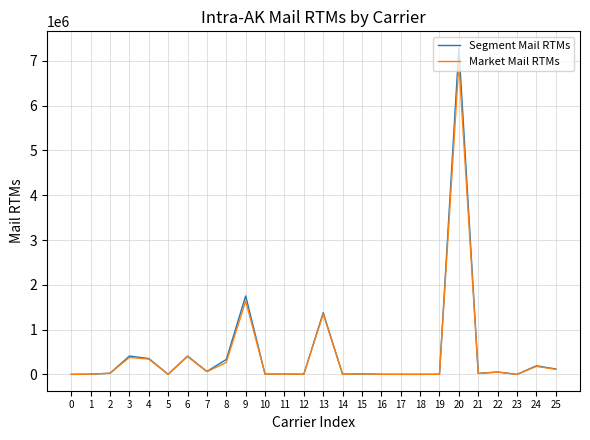

Read the Market Mail RTMs value at 17, to the nearest 100.

1300